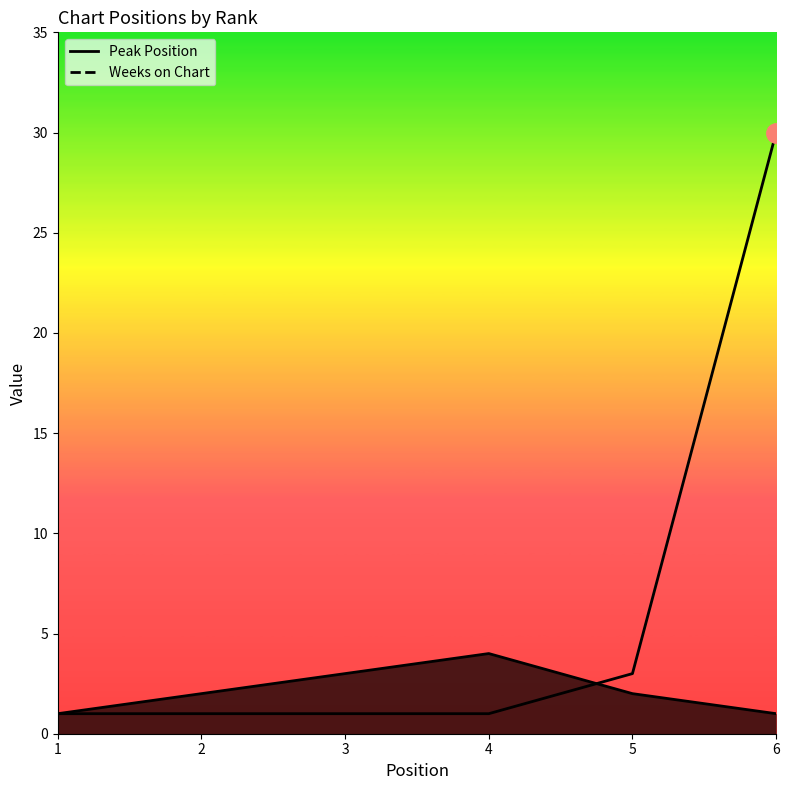

At which label does Peak Position first exceed 2?

3